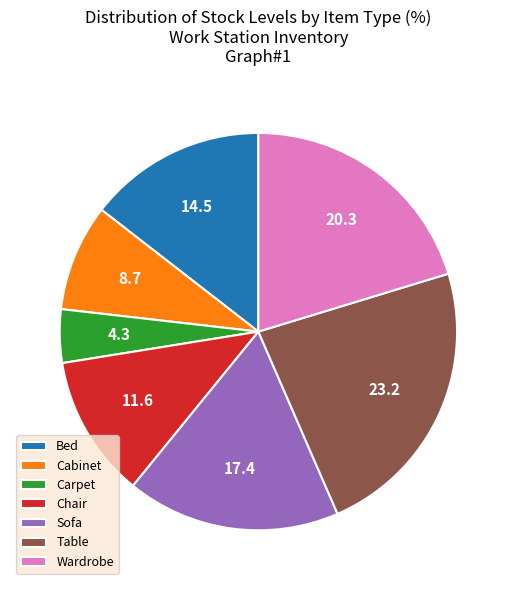

Which category has the biggest portion of the pie?

Table